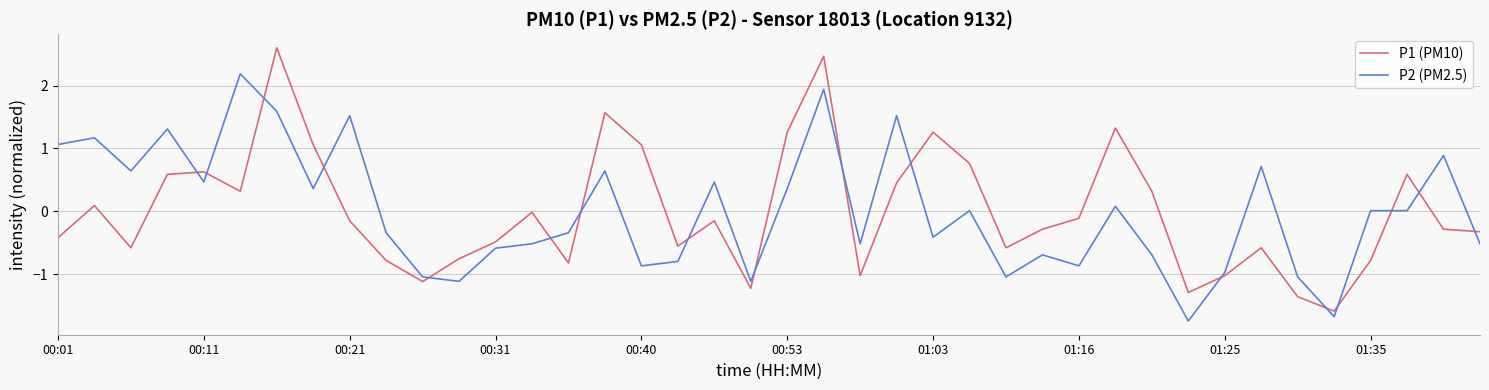

How many intersections are there between P2 (PM2.5) and P1 (PM10)?

17